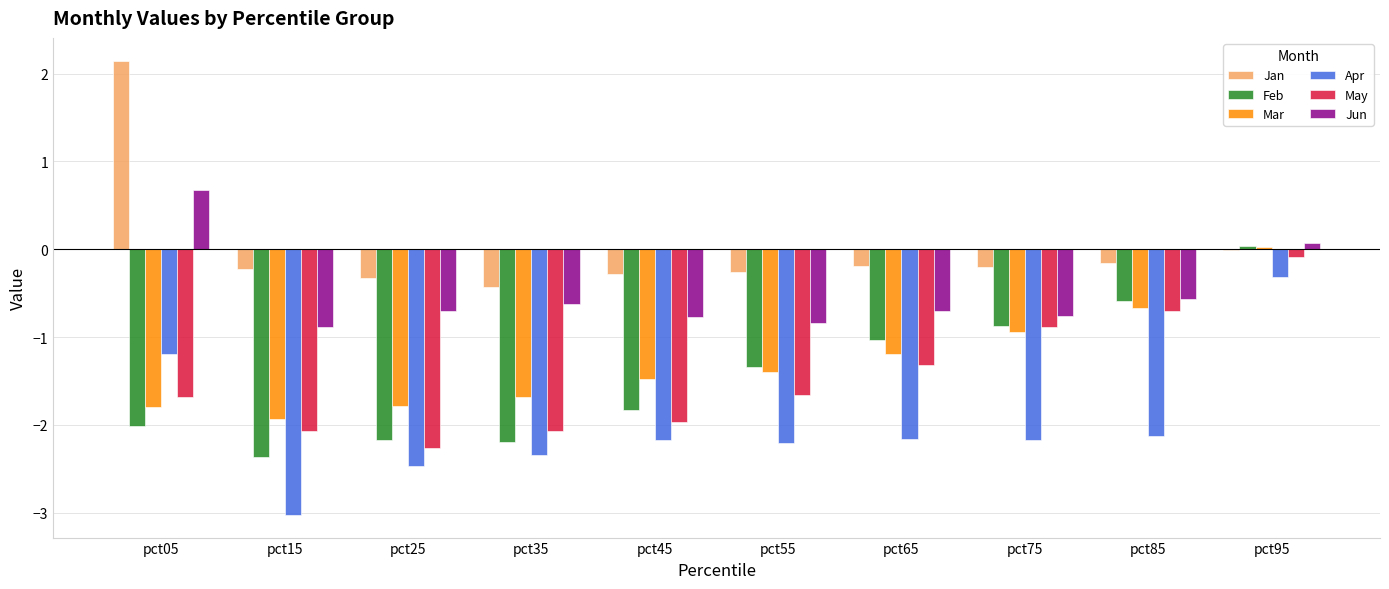

At which label does May reach its peak?

pct95